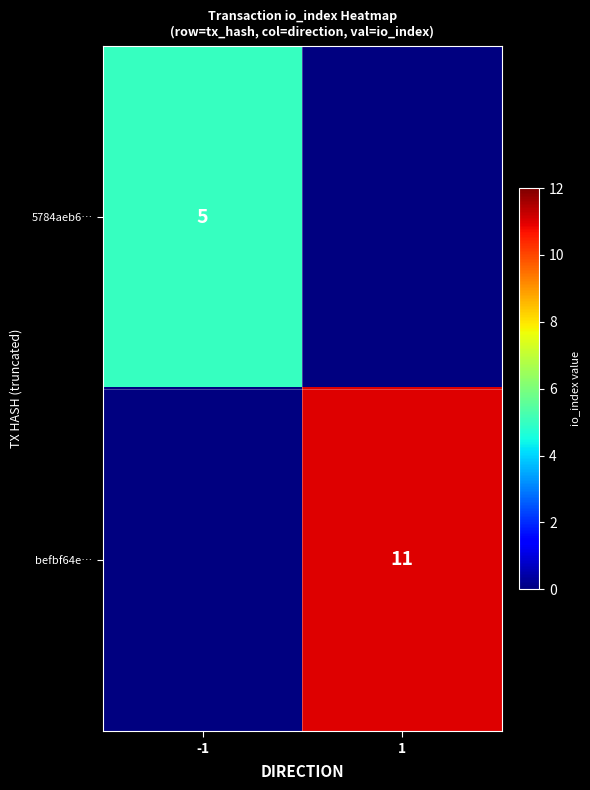

The value of befbf64e… at 1 is 11. True or false?

True